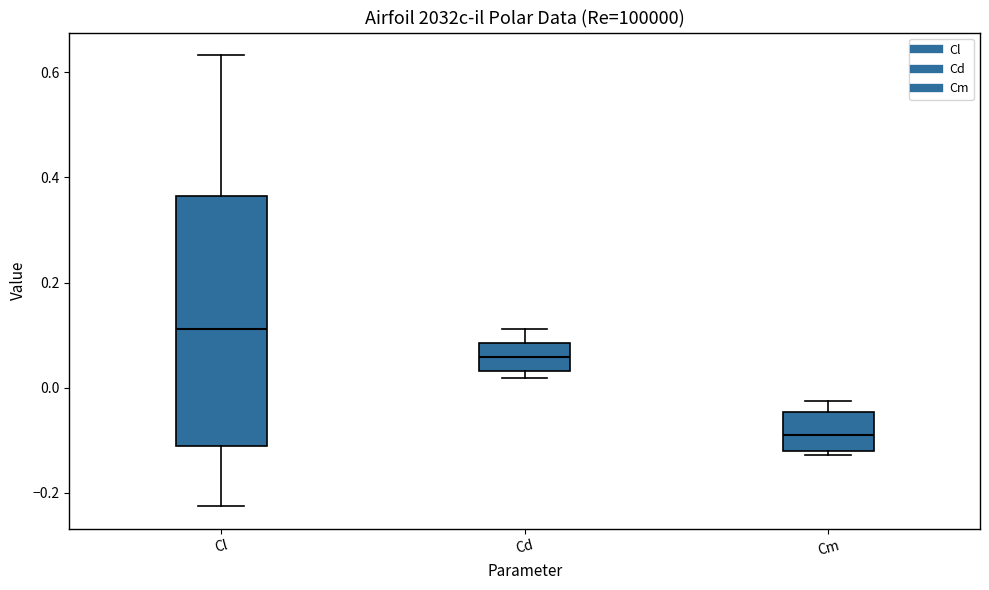

Where is the upper edge of the box for Cm on the y-axis? The values are not printed on the chart, so give them approximately, as read against the axis.

-0.04